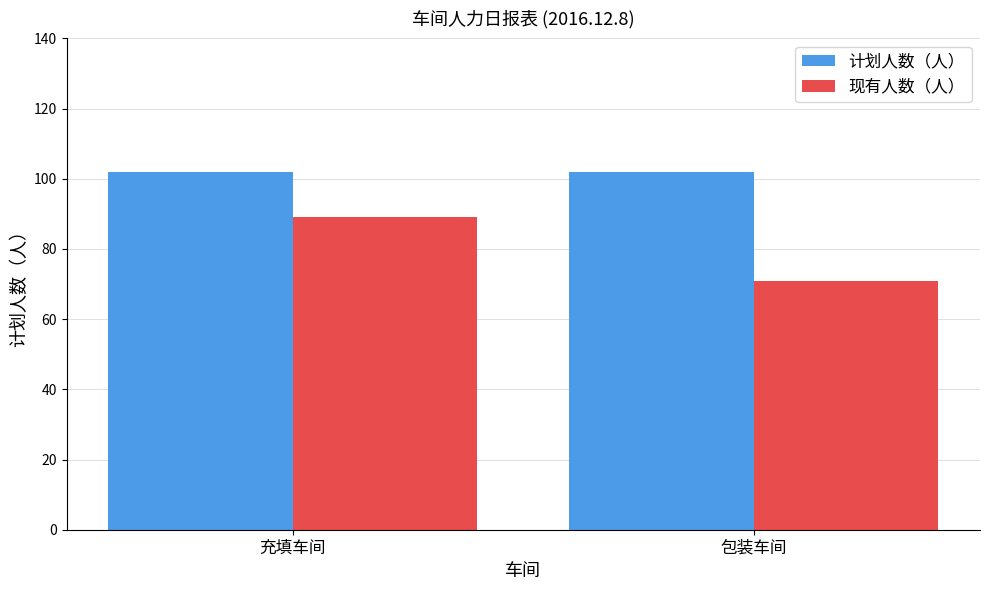

Which series changed the most between 充填车间 and 包装车间?

现有人数（人）